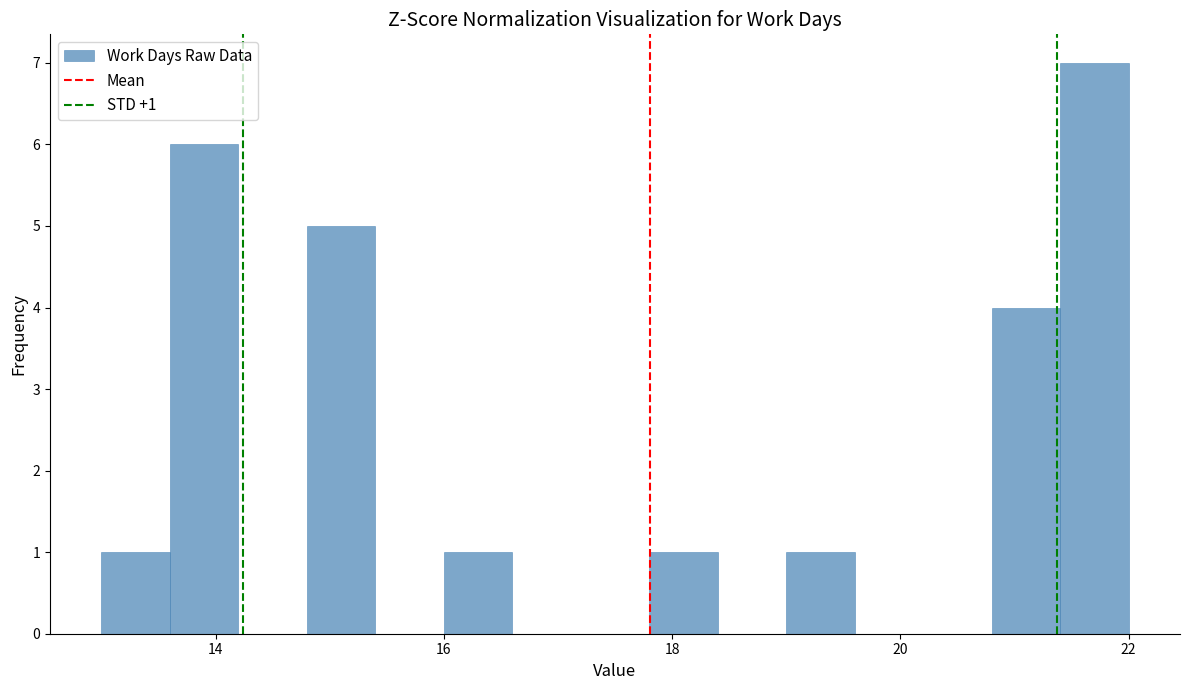

Read against the x-axis, roughly where is the centre of the tallest bar?

21.8